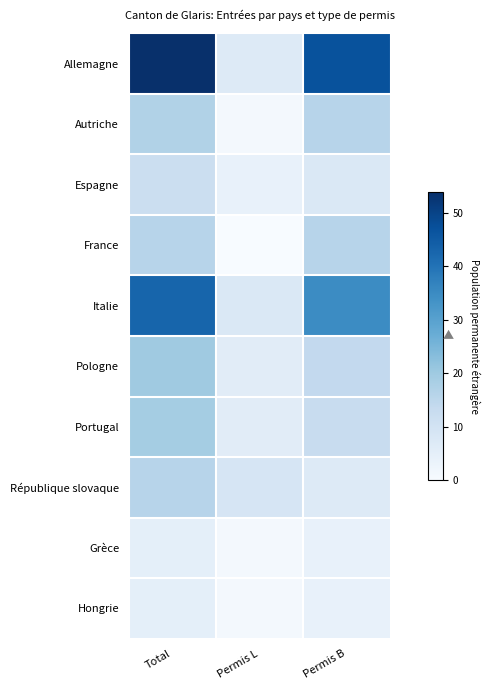

Reading left to right, transcribe all the data shown in this chart.

Allemagne: Total=54	Permis L=7	Permis B=47
Autriche: Total=17	Permis L=1	Permis B=16
Espagne: Total=12	Permis L=4	Permis B=8
France: Total=16	Permis L=0	Permis B=16
Italie: Total=43	Permis L=8	Permis B=35
Pologne: Total=20	Permis L=6	Permis B=14
Portugal: Total=19	Permis L=6	Permis B=13
République slovaque: Total=16	Permis L=9	Permis B=7
Grèce: Total=5	Permis L=1	Permis B=4
Hongrie: Total=5	Permis L=1	Permis B=4